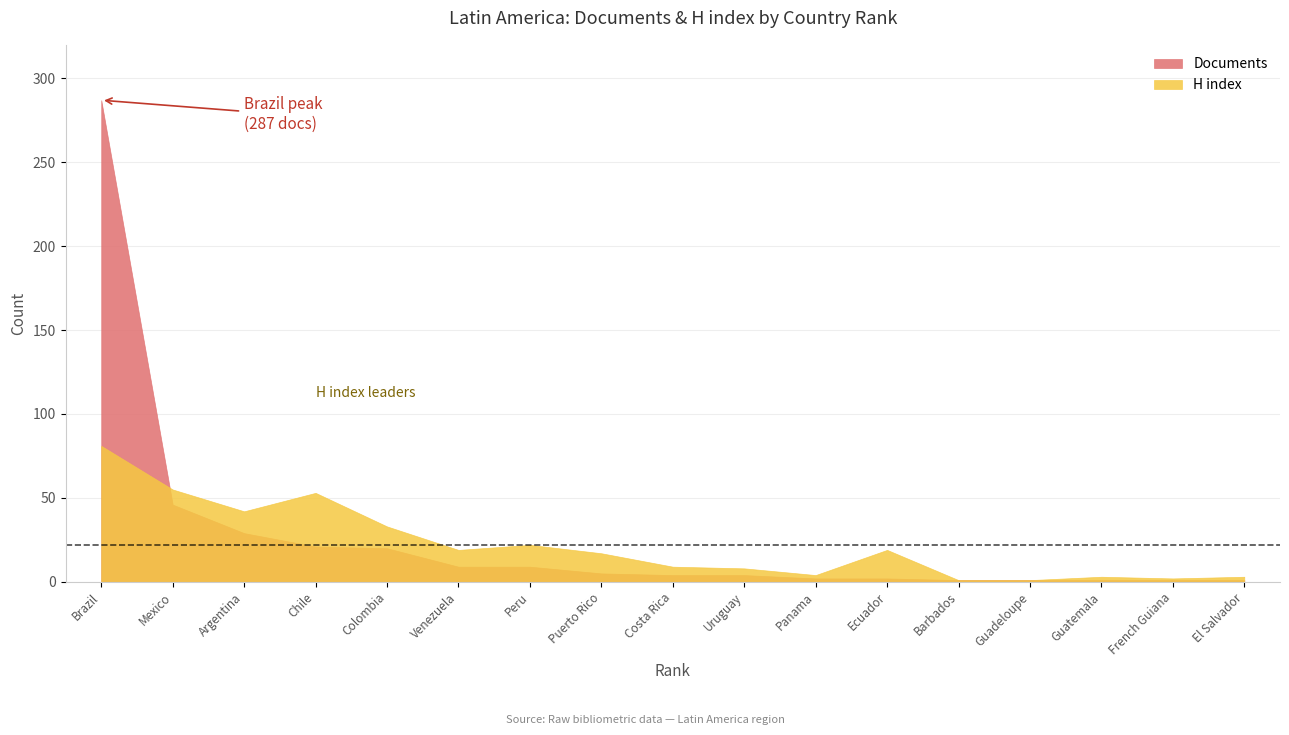

List the series in order of their peak value, highest first.

Documents, H index